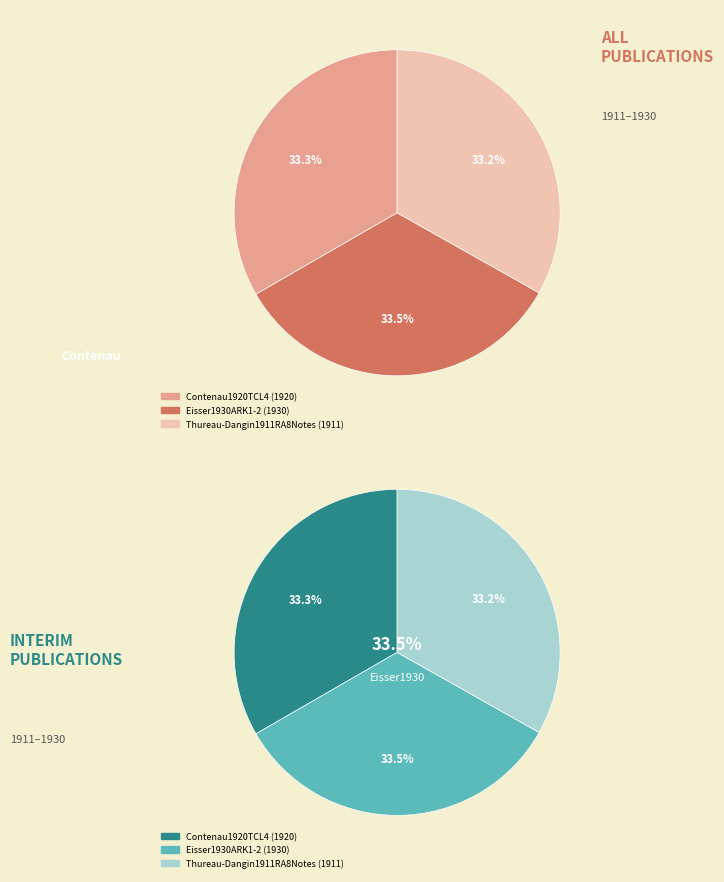

Is it true that Contenau1920TCL4 is 33% of the pie?

True